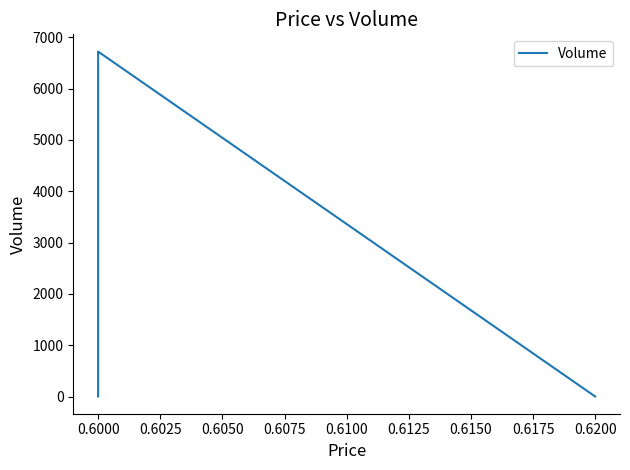

Which label corresponds to the largest value in the chart?

0.6000